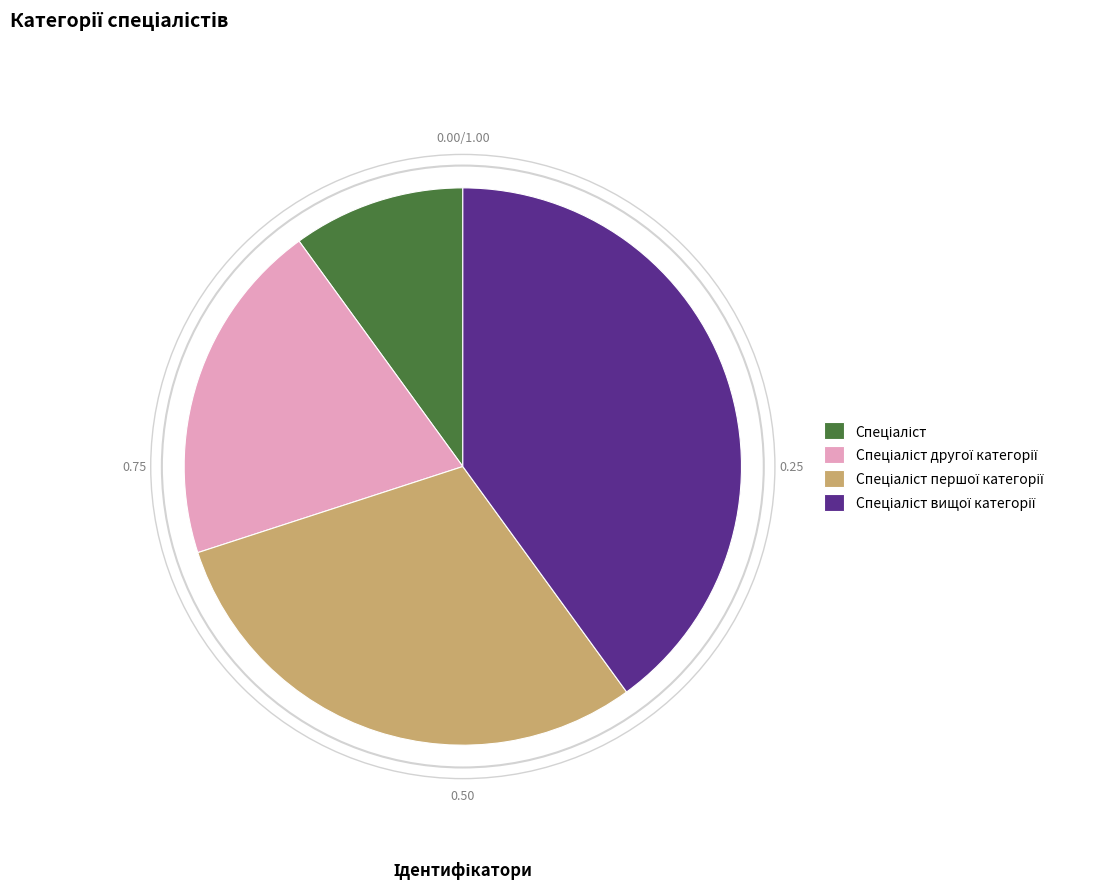

Does any single category account for the majority?

No